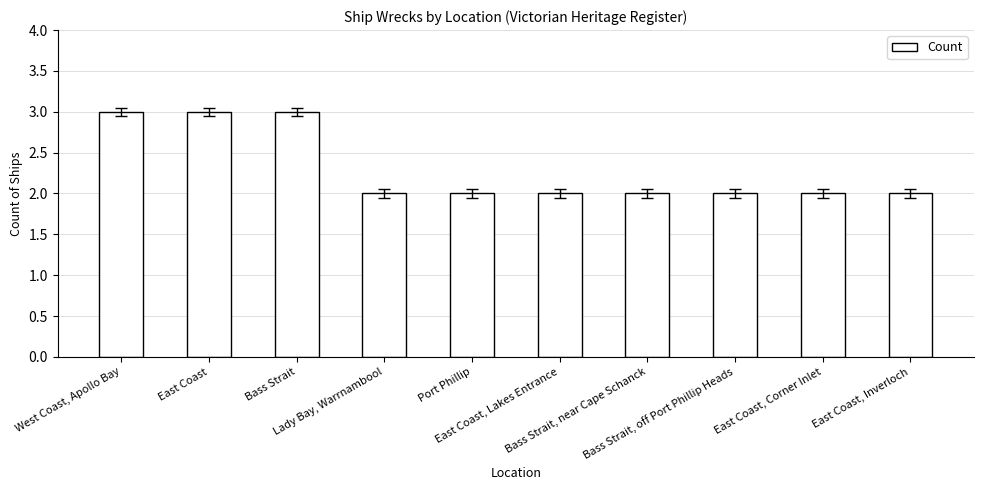

Approximately how many times larger is the value at East Coast, Inverloch compared to Bass Strait, near Cape Schanck?

1.0